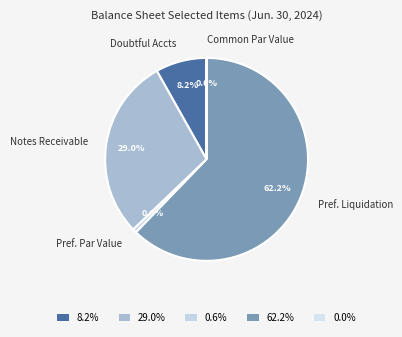

Combined, what portion of the pie is Pref. Liquidation and Pref. Par Value?

62.8%